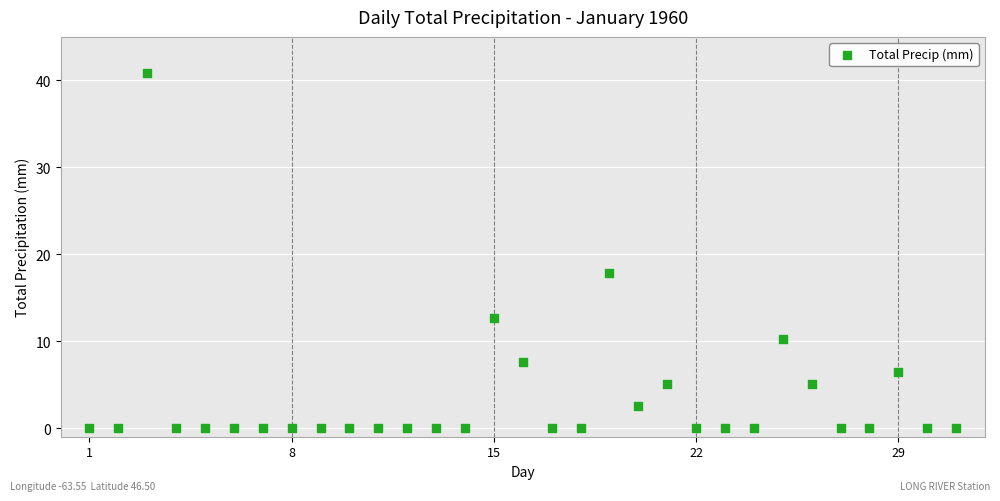

What is the range of Y values (max minus min)?

40.9